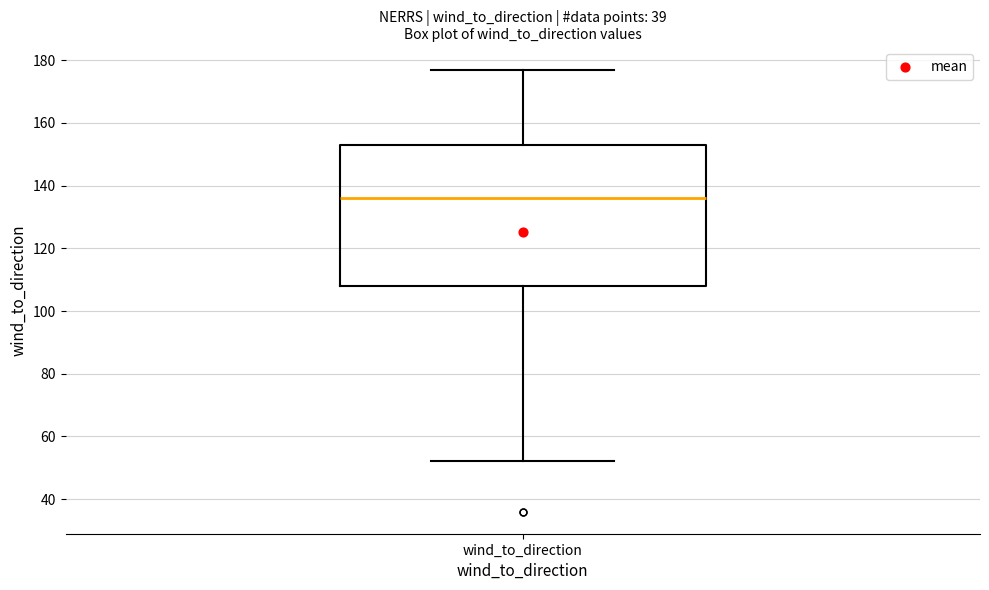

Where does the median line of the box for wind_to_direction sit on the y-axis? The values are not printed on the chart, so give them approximately, as read against the axis.

136